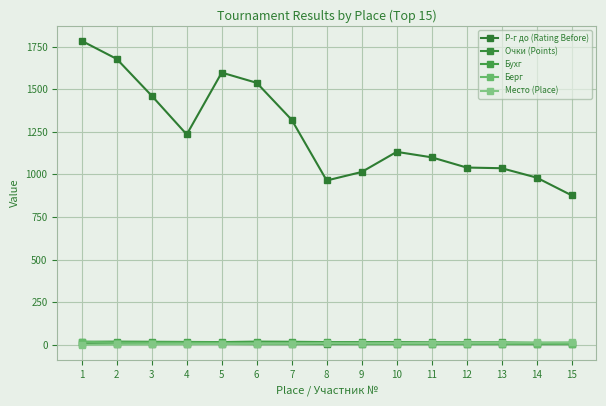

What is the difference between the Место (Place) values at 3 and 13?

10